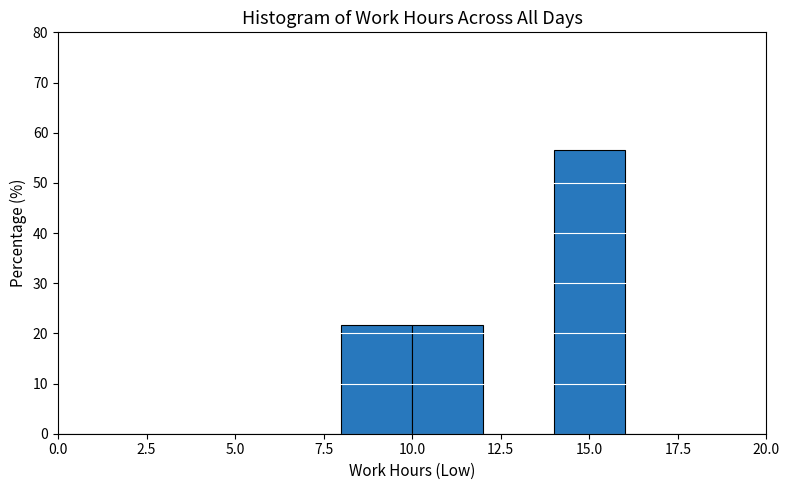

Reading left to right, list every bar in this chart as the range it spans on the x-axis followed by its height. The values are not printed on the chart, so give them approximately, as read against the axis.

0 to 2: 0
2 to 4: 0
4 to 6: 0
6 to 8: 0
8 to 10: 22
10 to 12: 22
12 to 14: 0
14 to 16: 57
16 to 18: 0
18 to 20: 0